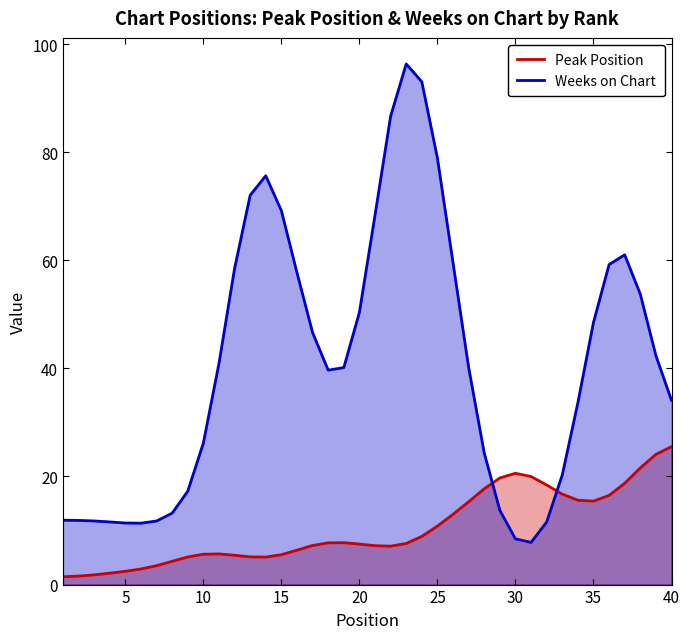

List the series in order of their overall mean, highest first.

Weeks on Chart, Peak Position